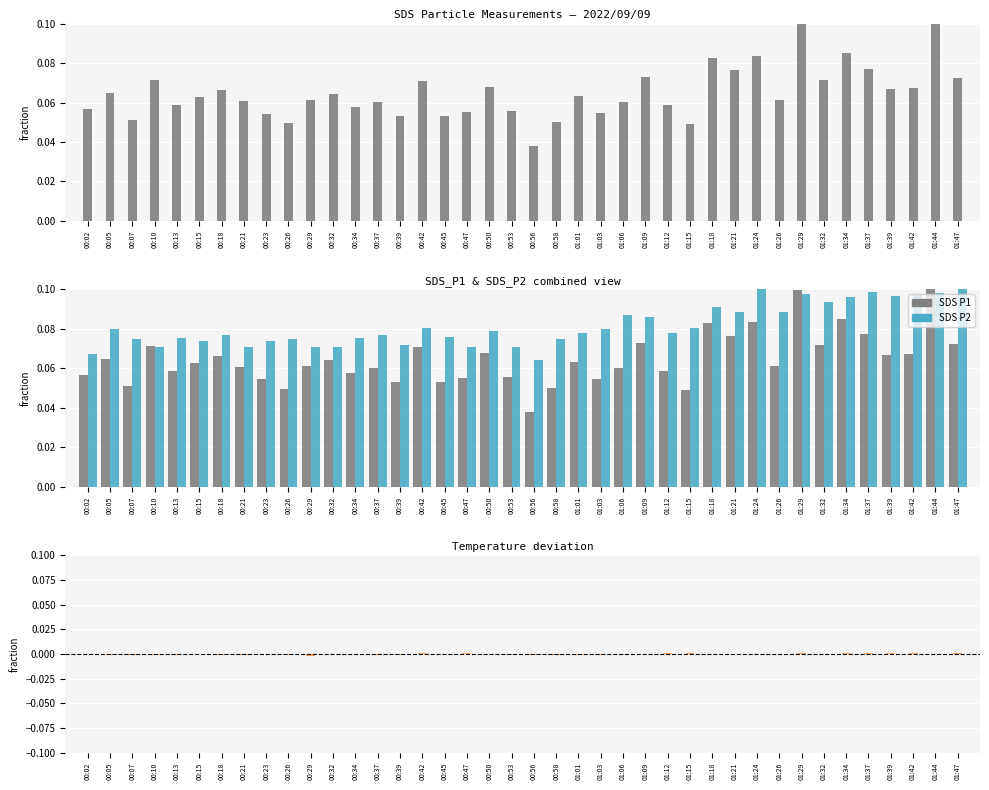

The value of SDS_P2 at 01:09 is 0.1. True or false?

False